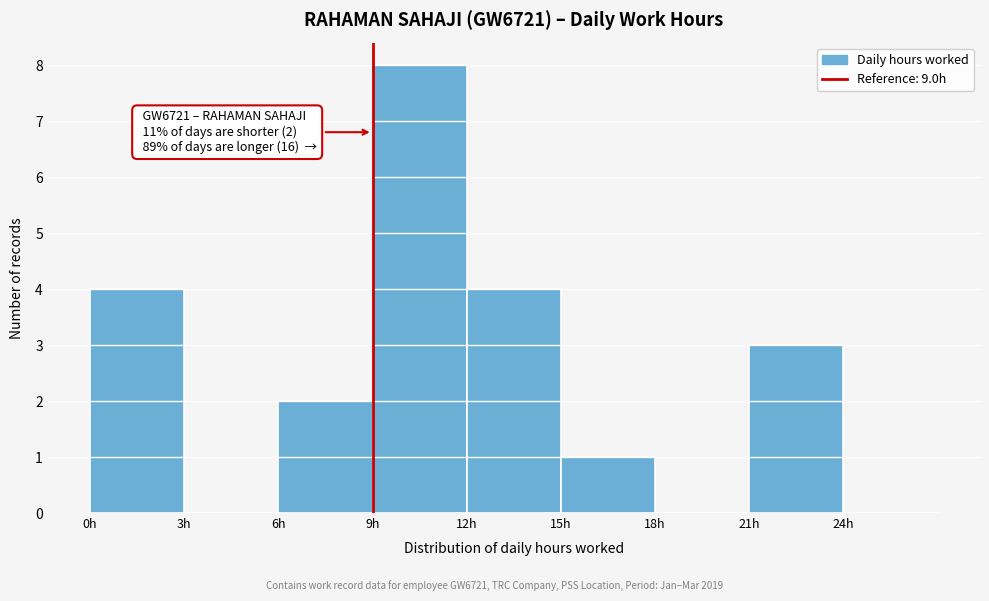

Which range on the x-axis has the tallest bar?

9 to 12